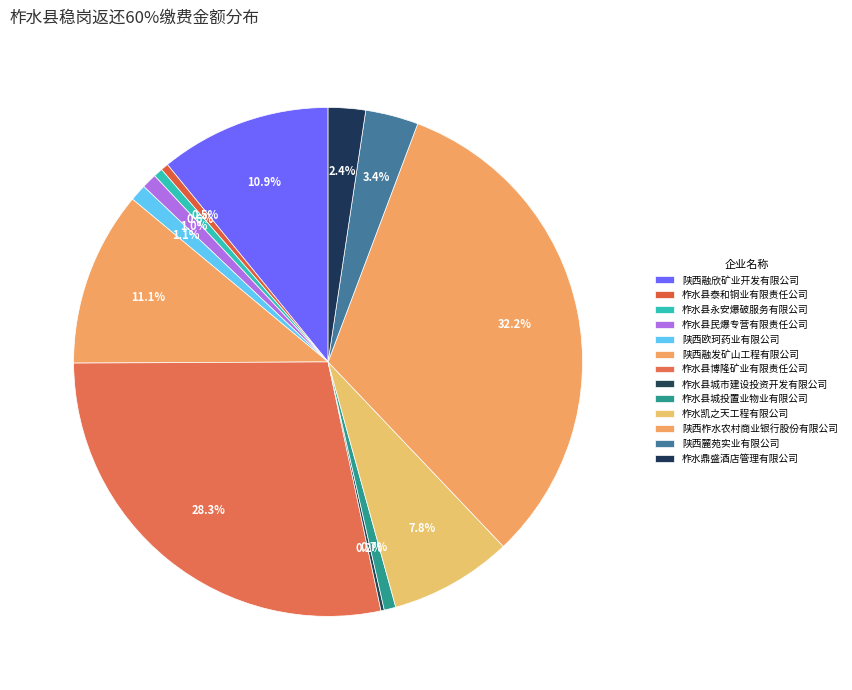

The 柞水县城市建设投资开发有限公司 slice represents 0% of the pie. True or false?

True